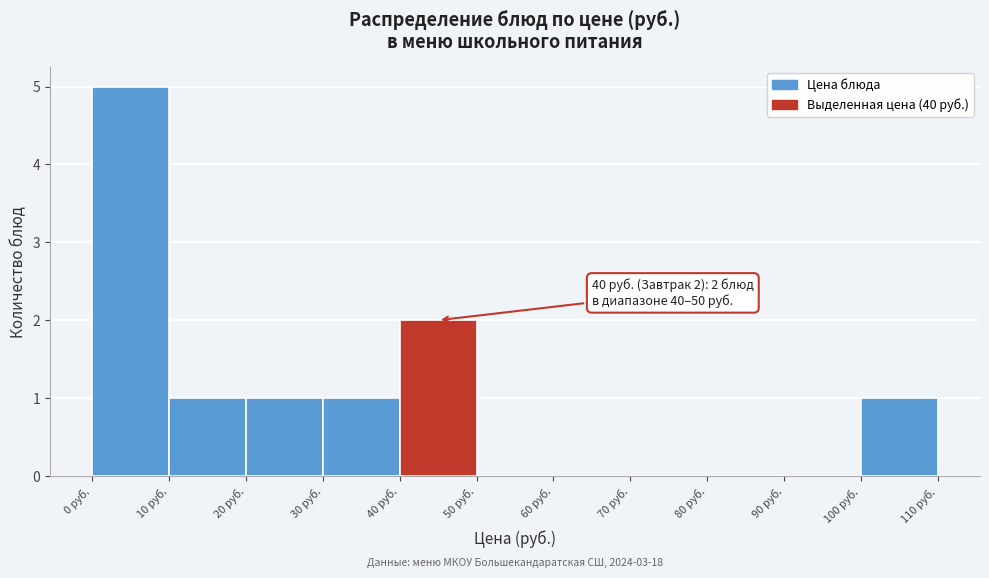

Which range on the x-axis has the tallest bar?

0 to 10